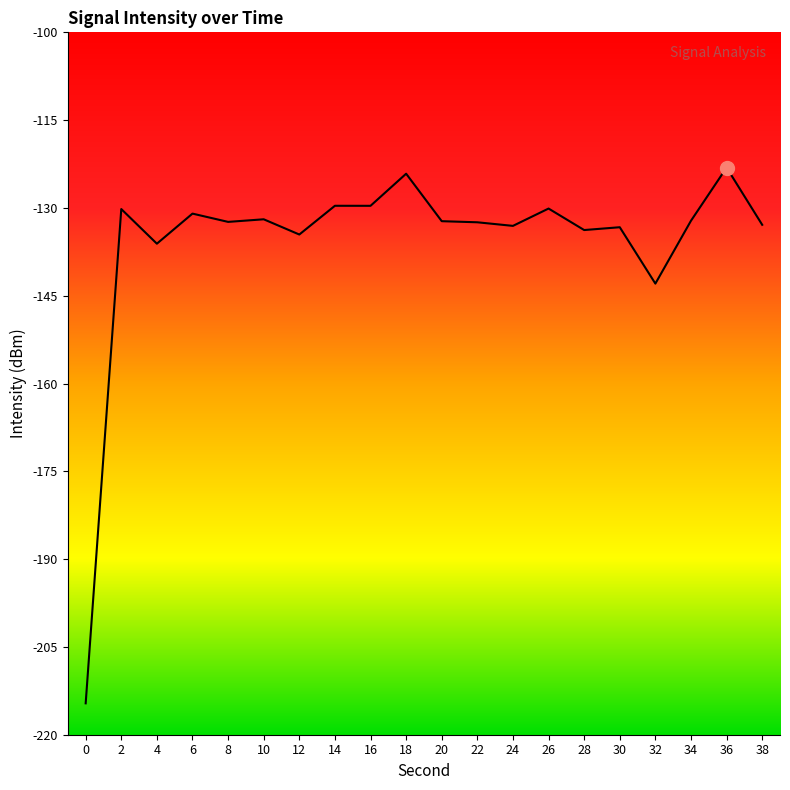

Is it true that the value at 0 is -319.1?

False